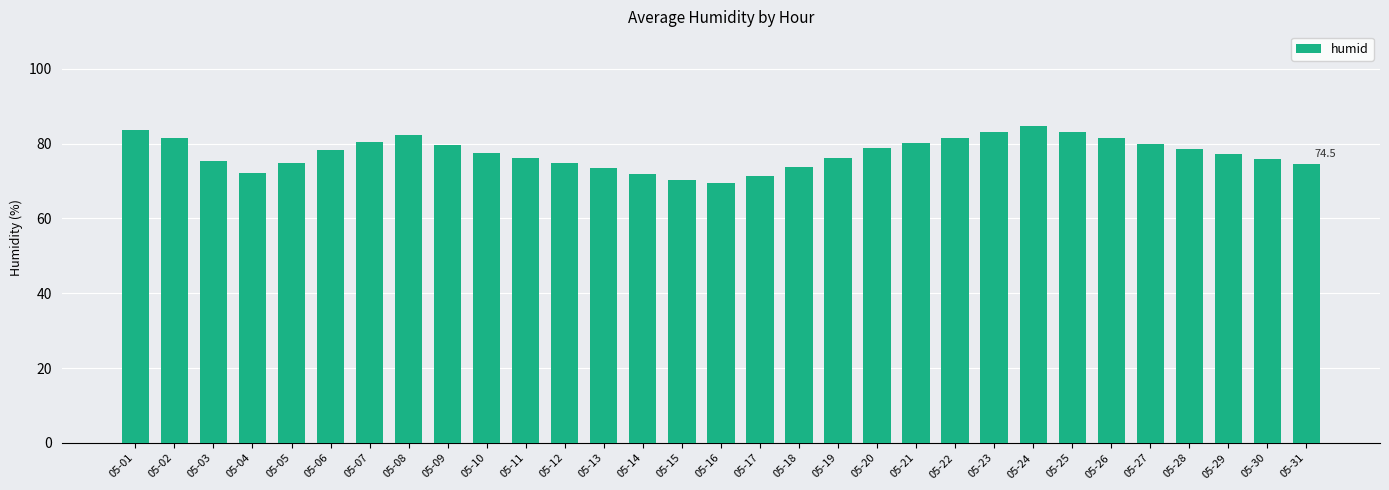

True or false: the data shows 114.2 at 05-25.

False